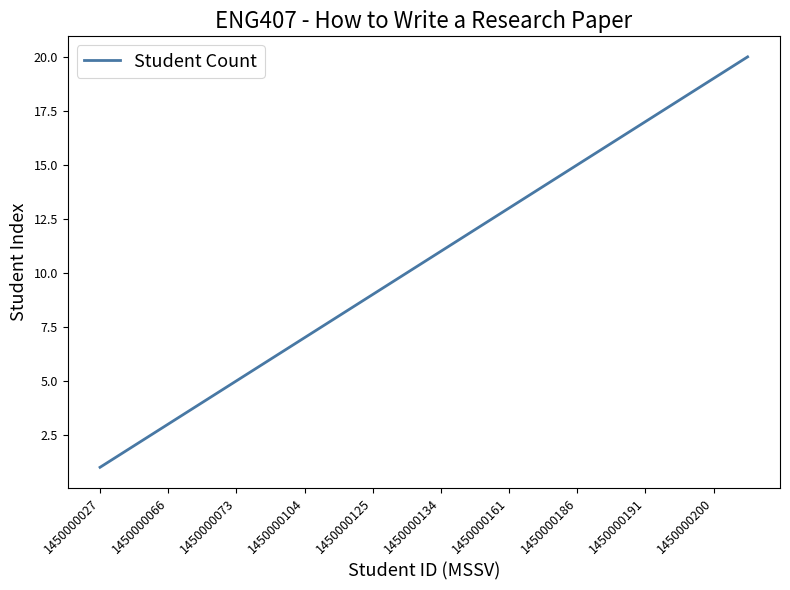

What is the difference between the maximum and minimum values?

19